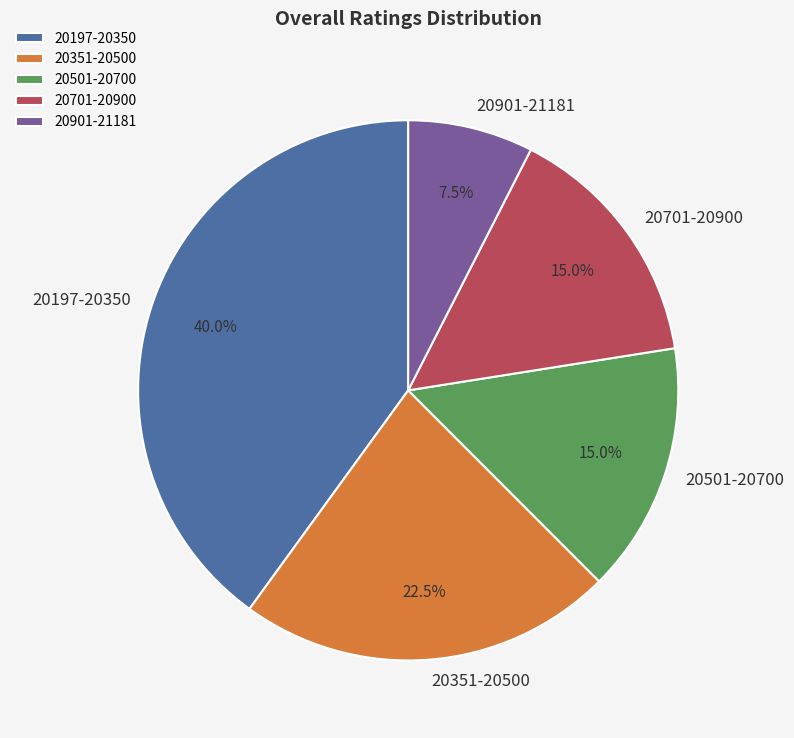

How many slices are in this pie chart?

5